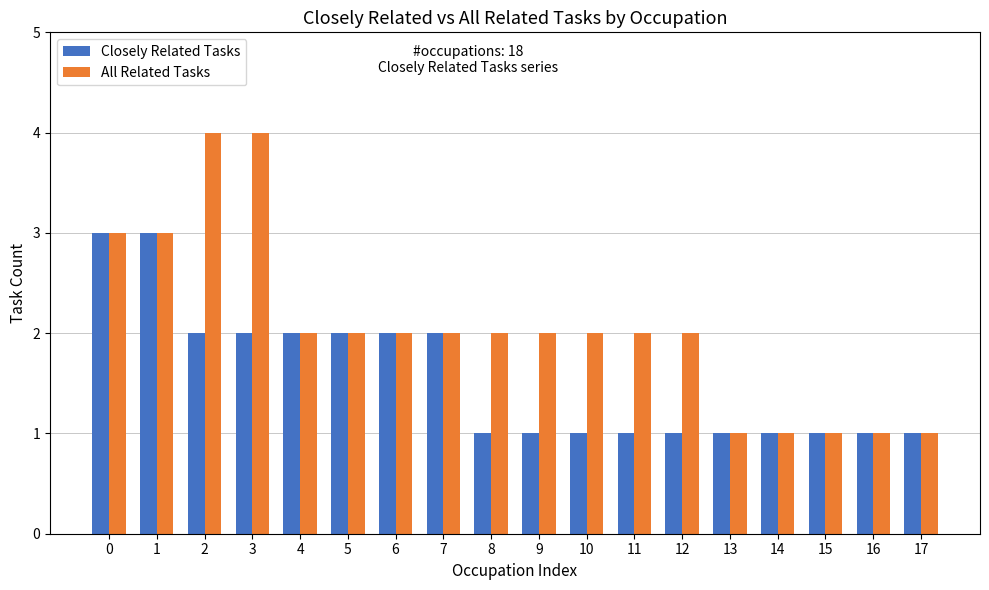

The value of All Related Tasks at 13 is 2. True or false?

False